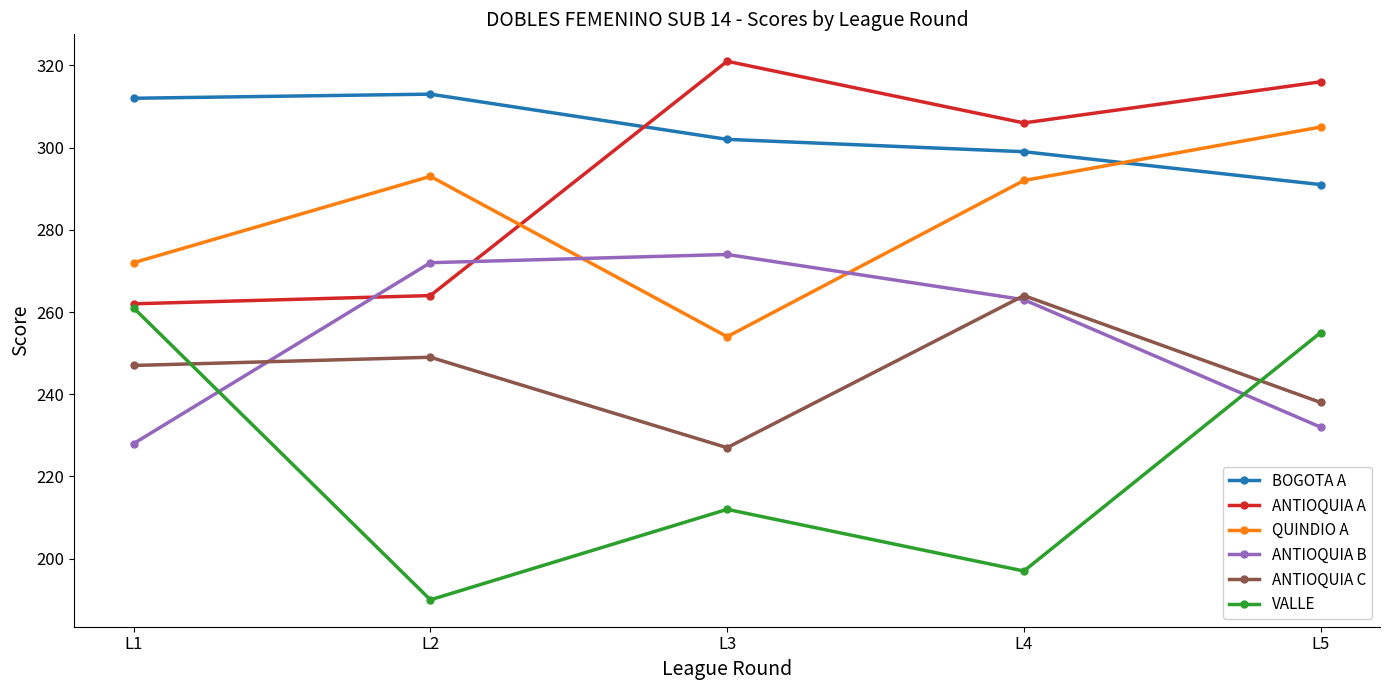

Rank the series by their maximum value, from lowest to highest.

VALLE, ANTIOQUIA C, ANTIOQUIA B, QUINDIO A, BOGOTA A, ANTIOQUIA A